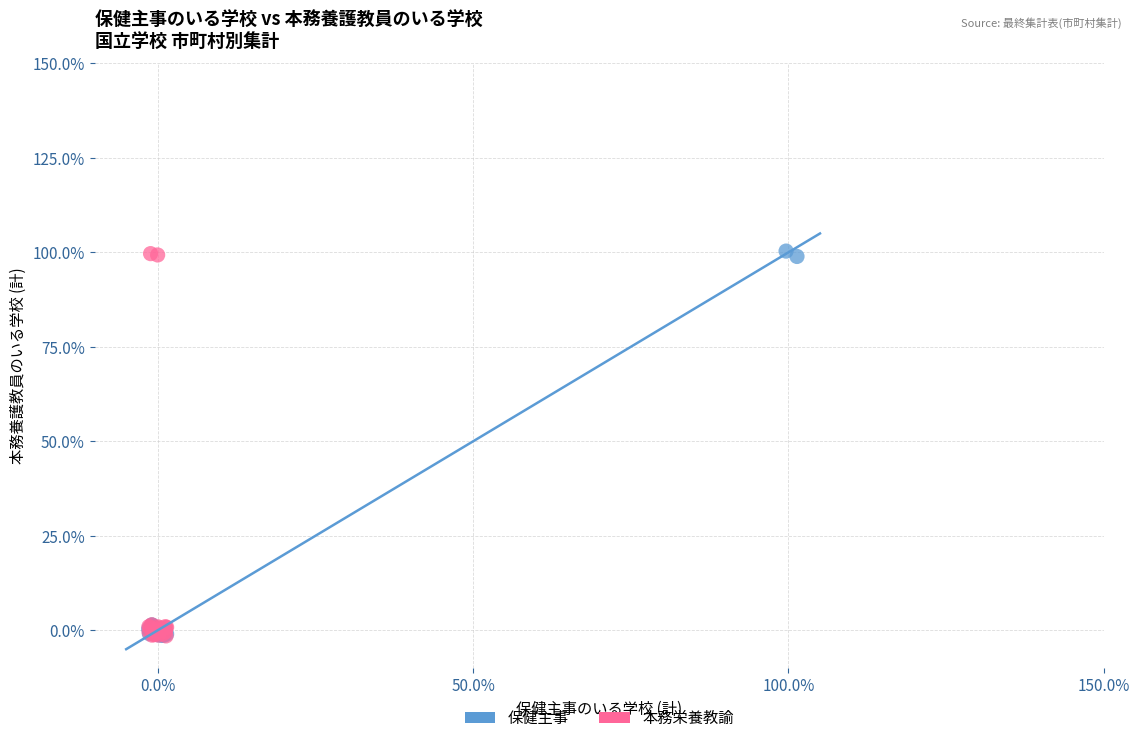

What are all the series names shown in the legend?

保健主事, 本務栄養教諭